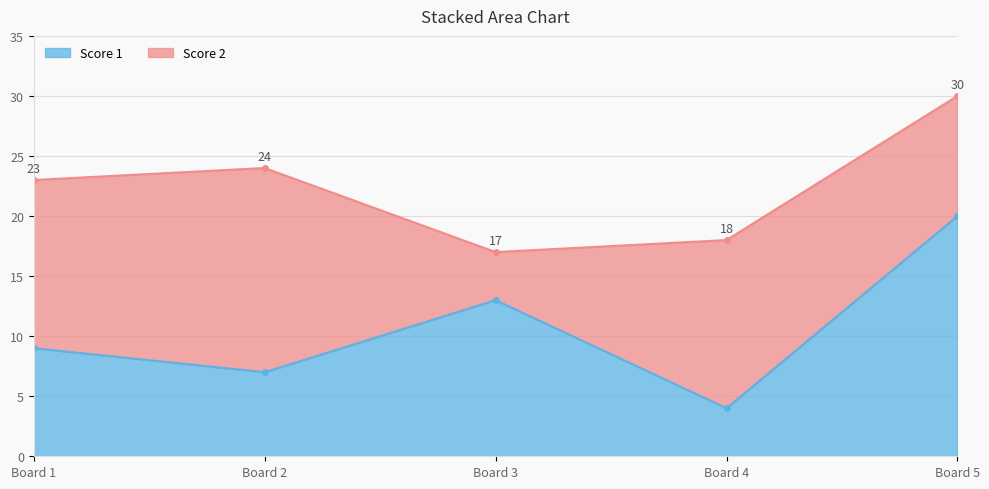

The value of Score 1 at Board 3 is 7. True or false?

False